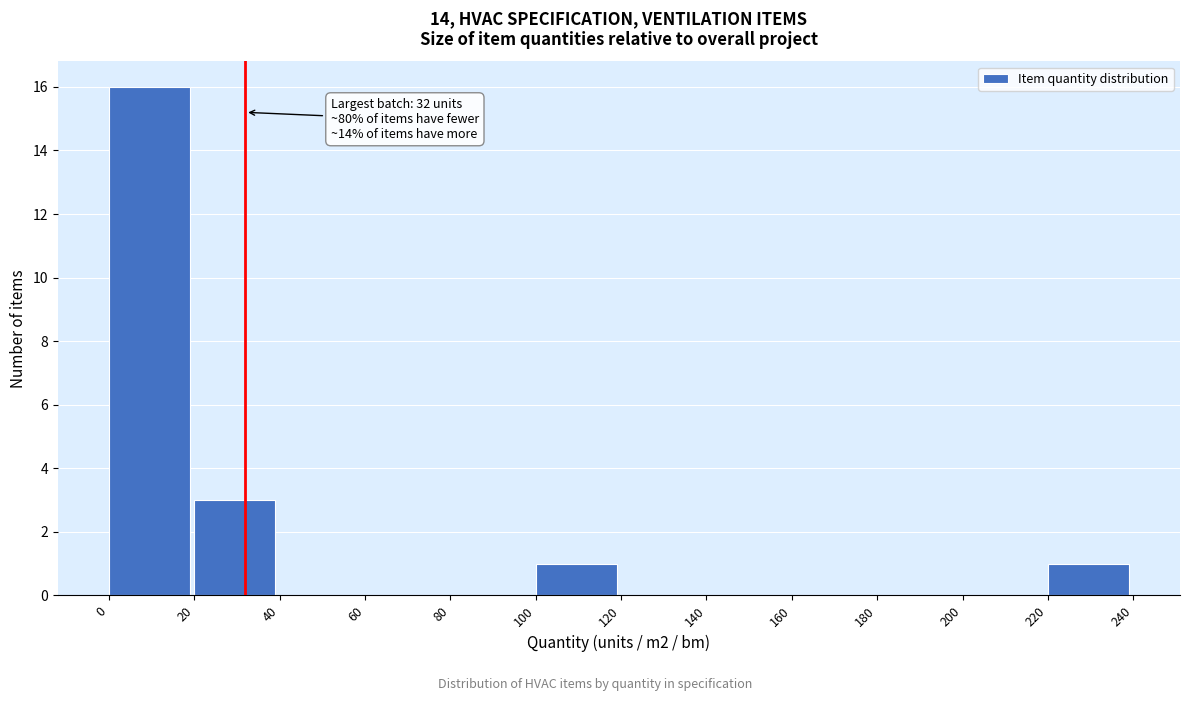

Which range on the x-axis has the tallest bar?

0 to 20